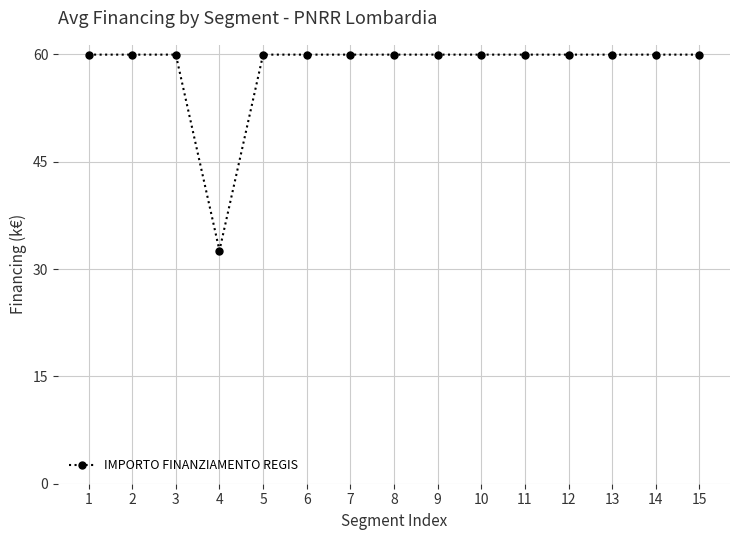

Between 4 and 7, which is larger?

7